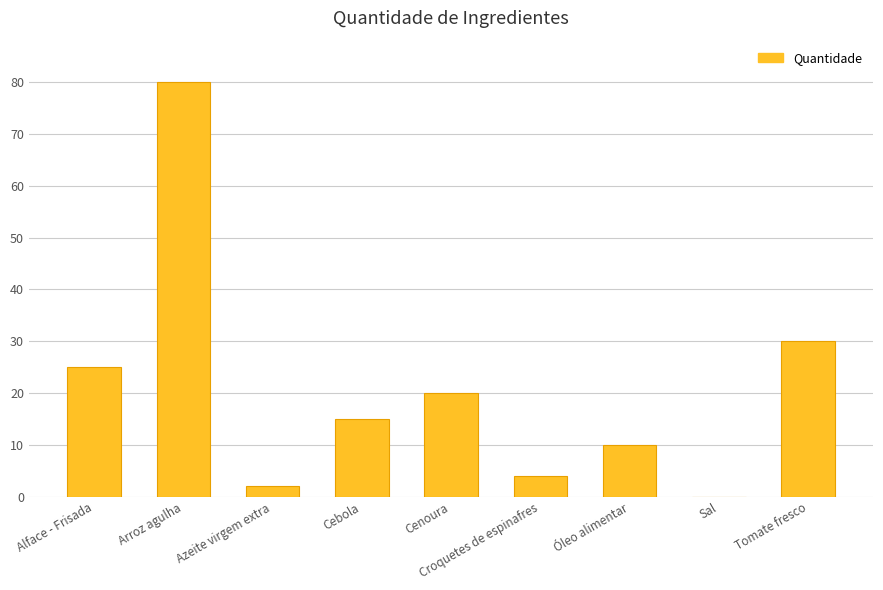

Between Azeite virgem extra and Croquetes de espinafres, which is larger?

Croquetes de espinafres